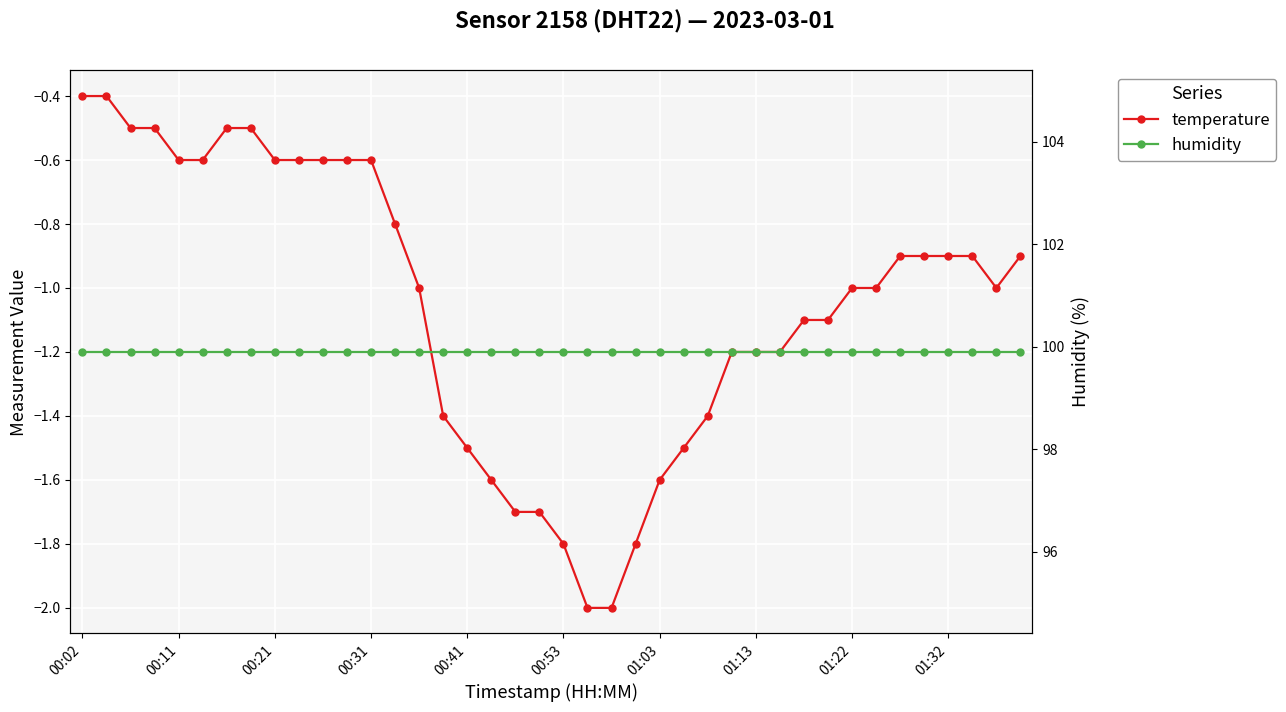

Rank the series at 01:03 from highest to lowest value.

humidity, temperature